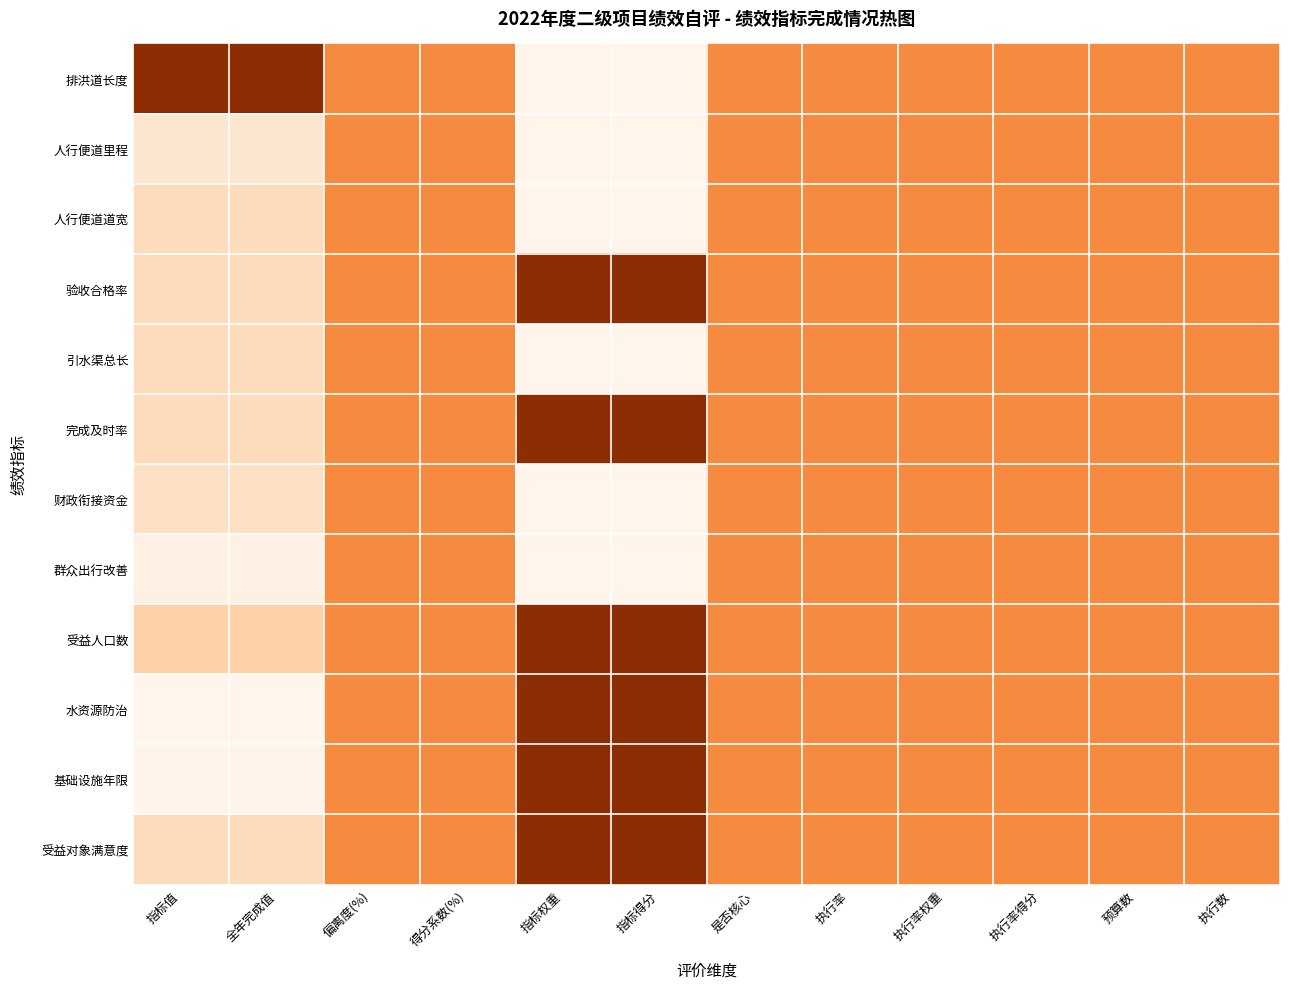

Reading left to right, extract all data points from this chart.

排洪道长度: 指标值=1.0	全年完成值=1.0	偏离度(%)=0.5	得分系数(%)=0.5	指标权重=0.0	指标得分=0.0	是否核心=0.5	执行率=0.5	执行率权重=0.5	执行率得分=0.5	预算数=0.5	执行数=0.5
人行便道里程: 指标值=0.1	全年完成值=0.1	偏离度(%)=0.5	得分系数(%)=0.5	指标权重=0.0	指标得分=0.0	是否核心=0.5	执行率=0.5	执行率权重=0.5	执行率得分=0.5	预算数=0.5	执行数=0.5
人行便道道宽: 指标值=0.2	全年完成值=0.2	偏离度(%)=0.5	得分系数(%)=0.5	指标权重=0.0	指标得分=0.0	是否核心=0.5	执行率=0.5	执行率权重=0.5	执行率得分=0.5	预算数=0.5	执行数=0.5
验收合格率: 指标值=0.2	全年完成值=0.2	偏离度(%)=0.5	得分系数(%)=0.5	指标权重=1.0	指标得分=1.0	是否核心=0.5	执行率=0.5	执行率权重=0.5	执行率得分=0.5	预算数=0.5	执行数=0.5
引水渠总长: 指标值=0.2	全年完成值=0.2	偏离度(%)=0.5	得分系数(%)=0.5	指标权重=0.0	指标得分=0.0	是否核心=0.5	执行率=0.5	执行率权重=0.5	执行率得分=0.5	预算数=0.5	执行数=0.5
完成及时率: 指标值=0.2	全年完成值=0.2	偏离度(%)=0.5	得分系数(%)=0.5	指标权重=1.0	指标得分=1.0	是否核心=0.5	执行率=0.5	执行率权重=0.5	执行率得分=0.5	预算数=0.5	执行数=0.5
财政衔接资金: 指标值=0.1	全年完成值=0.1	偏离度(%)=0.5	得分系数(%)=0.5	指标权重=0.0	指标得分=0.0	是否核心=0.5	执行率=0.5	执行率权重=0.5	执行率得分=0.5	预算数=0.5	执行数=0.5
群众出行改善: 指标值=0.0	全年完成值=0.0	偏离度(%)=0.5	得分系数(%)=0.5	指标权重=0.0	指标得分=0.0	是否核心=0.5	执行率=0.5	执行率权重=0.5	执行率得分=0.5	预算数=0.5	执行数=0.5
受益人口数: 指标值=0.2	全年完成值=0.2	偏离度(%)=0.5	得分系数(%)=0.5	指标权重=1.0	指标得分=1.0	是否核心=0.5	执行率=0.5	执行率权重=0.5	执行率得分=0.5	预算数=0.5	执行数=0.5
水资源防治: 指标值=0.0	全年完成值=0.0	偏离度(%)=0.5	得分系数(%)=0.5	指标权重=1.0	指标得分=1.0	是否核心=0.5	执行率=0.5	执行率权重=0.5	执行率得分=0.5	预算数=0.5	执行数=0.5
基础设施年限: 指标值=0.0	全年完成值=0.0	偏离度(%)=0.5	得分系数(%)=0.5	指标权重=1.0	指标得分=1.0	是否核心=0.5	执行率=0.5	执行率权重=0.5	执行率得分=0.5	预算数=0.5	执行数=0.5
受益对象满意度: 指标值=0.2	全年完成值=0.2	偏离度(%)=0.5	得分系数(%)=0.5	指标权重=1.0	指标得分=1.0	是否核心=0.5	执行率=0.5	执行率权重=0.5	执行率得分=0.5	预算数=0.5	执行数=0.5